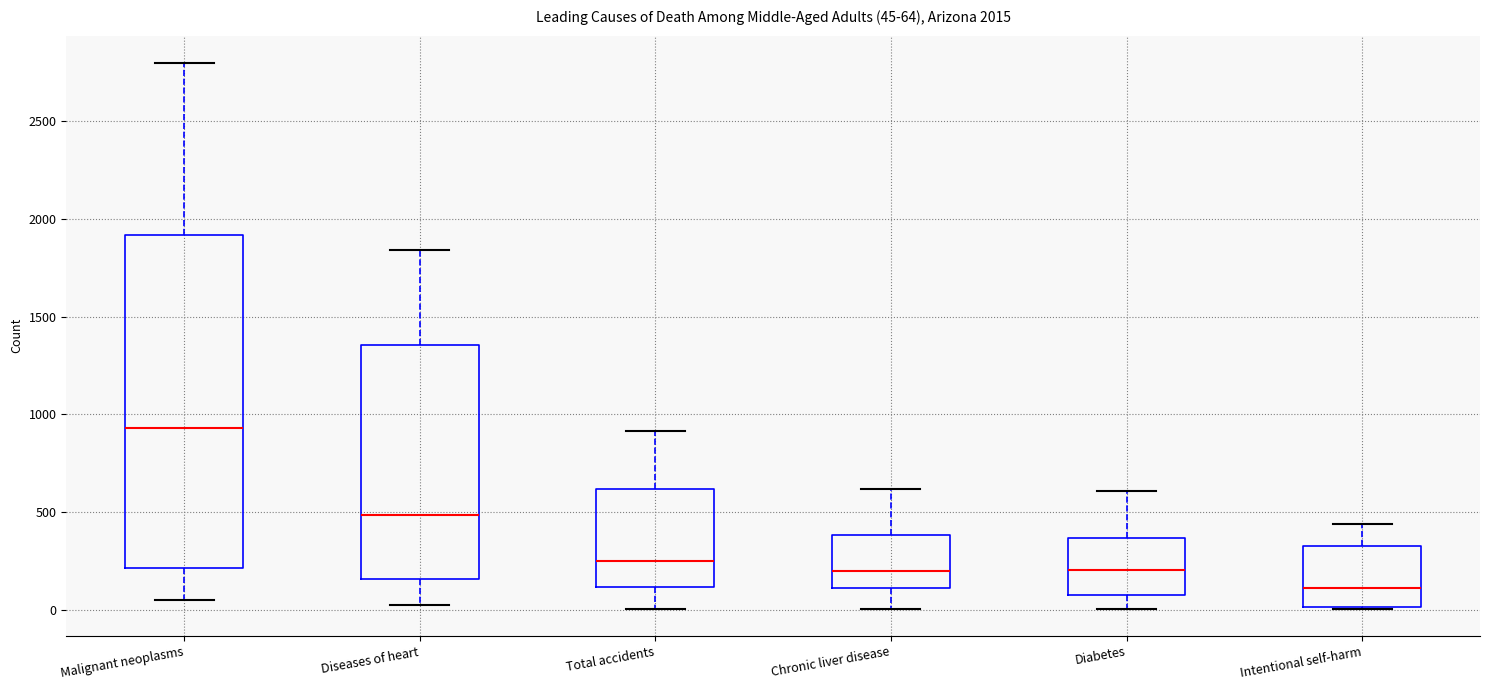

Which box is the tallest, from its lower edge to its upper edge?

Malignant neoplasms